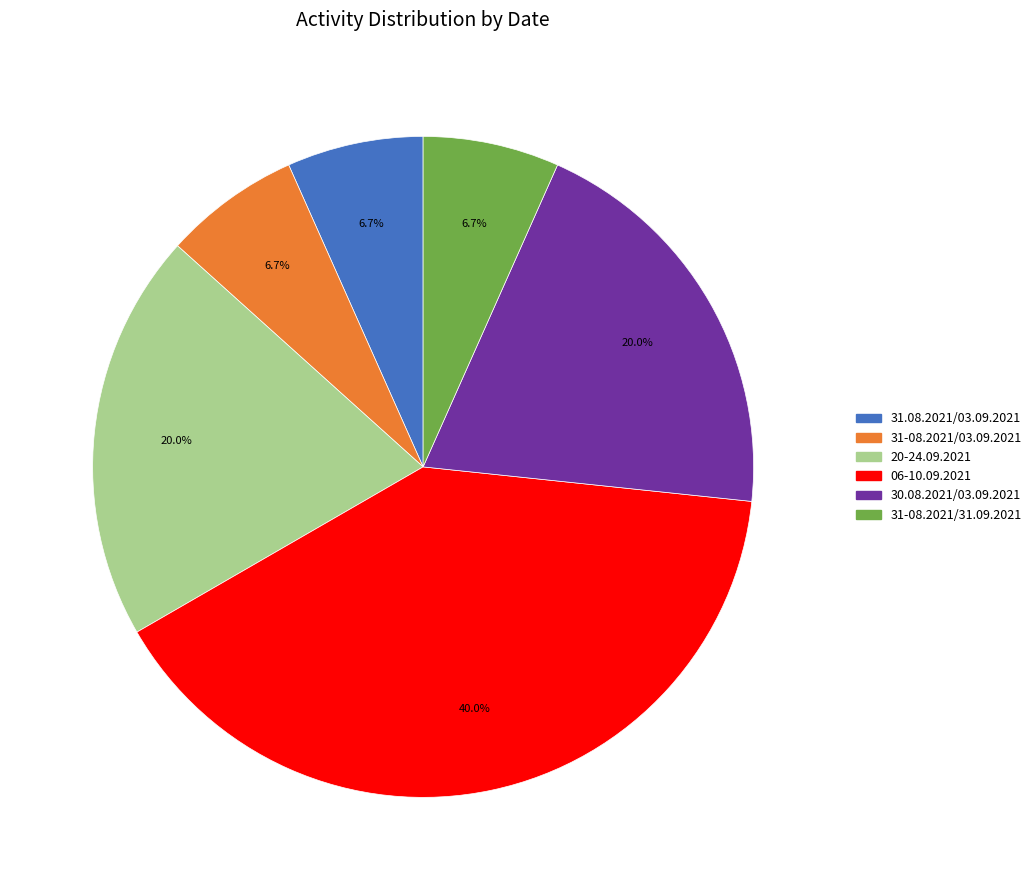

To the nearest percent, what portion does 06-10.09.2021 represent?

40%